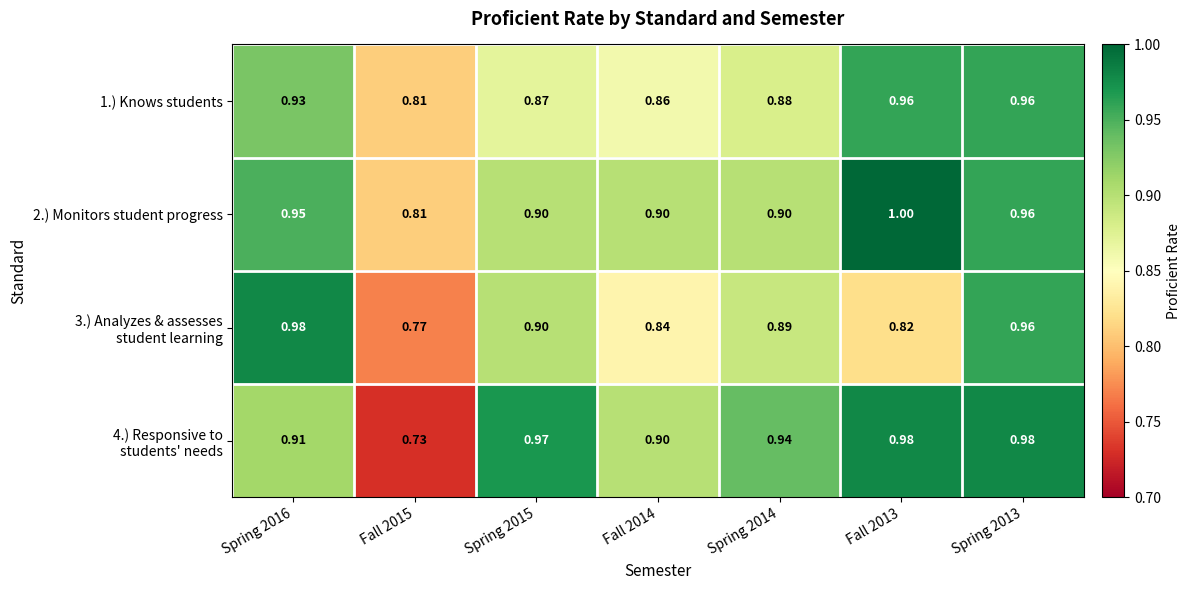

Count the number of data series in this chart.

4